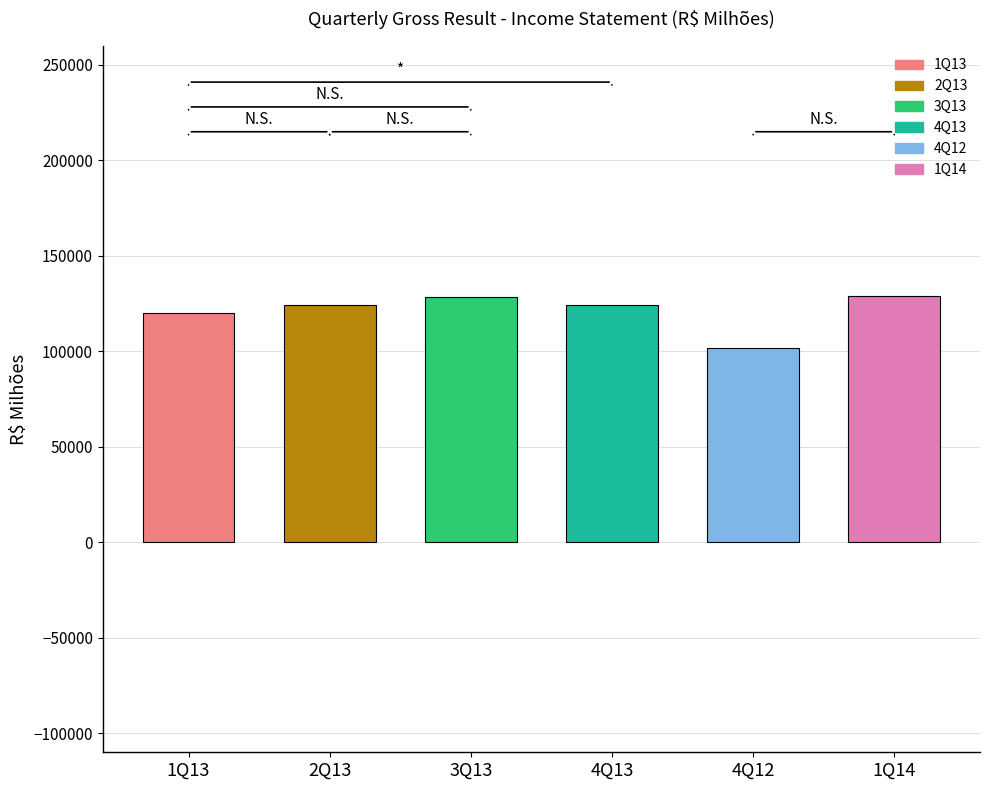

What is the sum of the values at 1Q14 and 1Q13?

248786